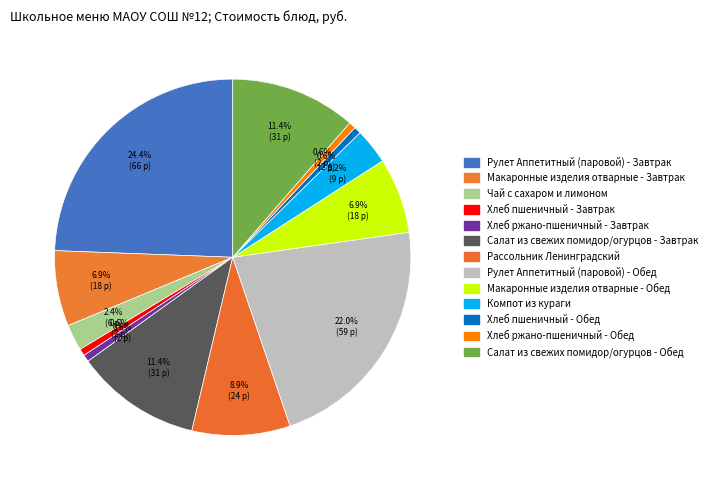

Count the number of slices in the pie.

13